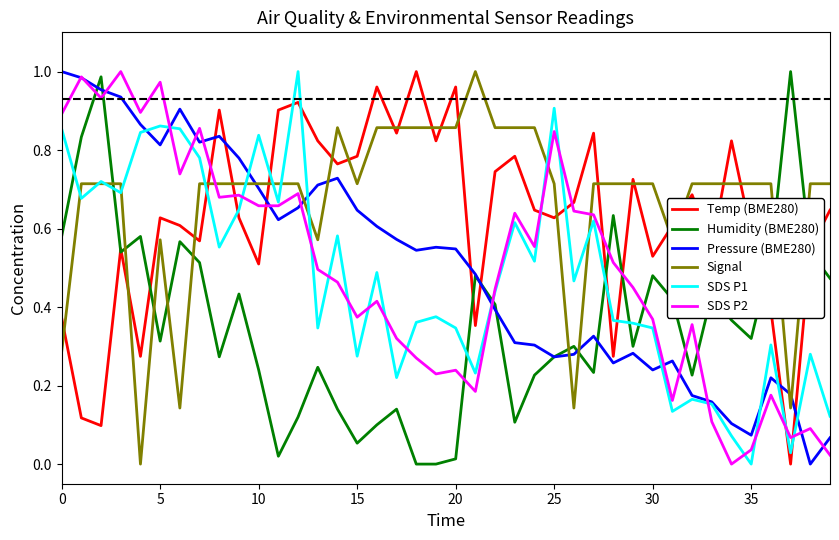

True or false: Humidity (BME280) and Signal intersect in this chart.

True